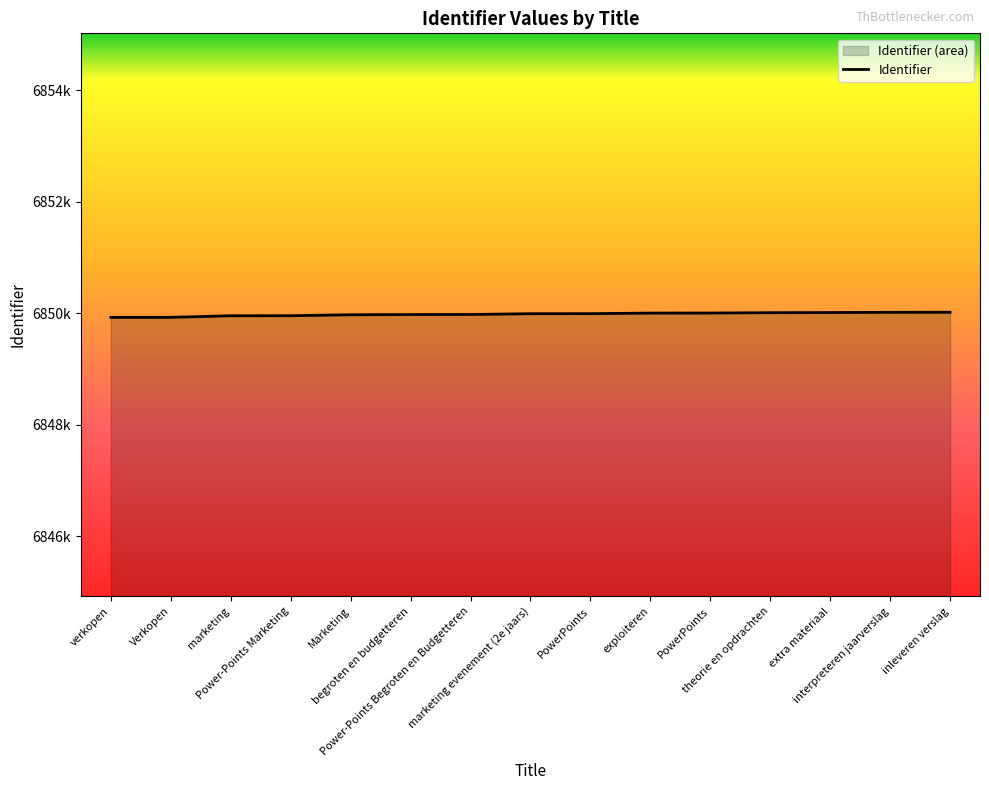

Approximately how many times larger is the value at Power-Points Marketing compared to PowerPoints?

1.0